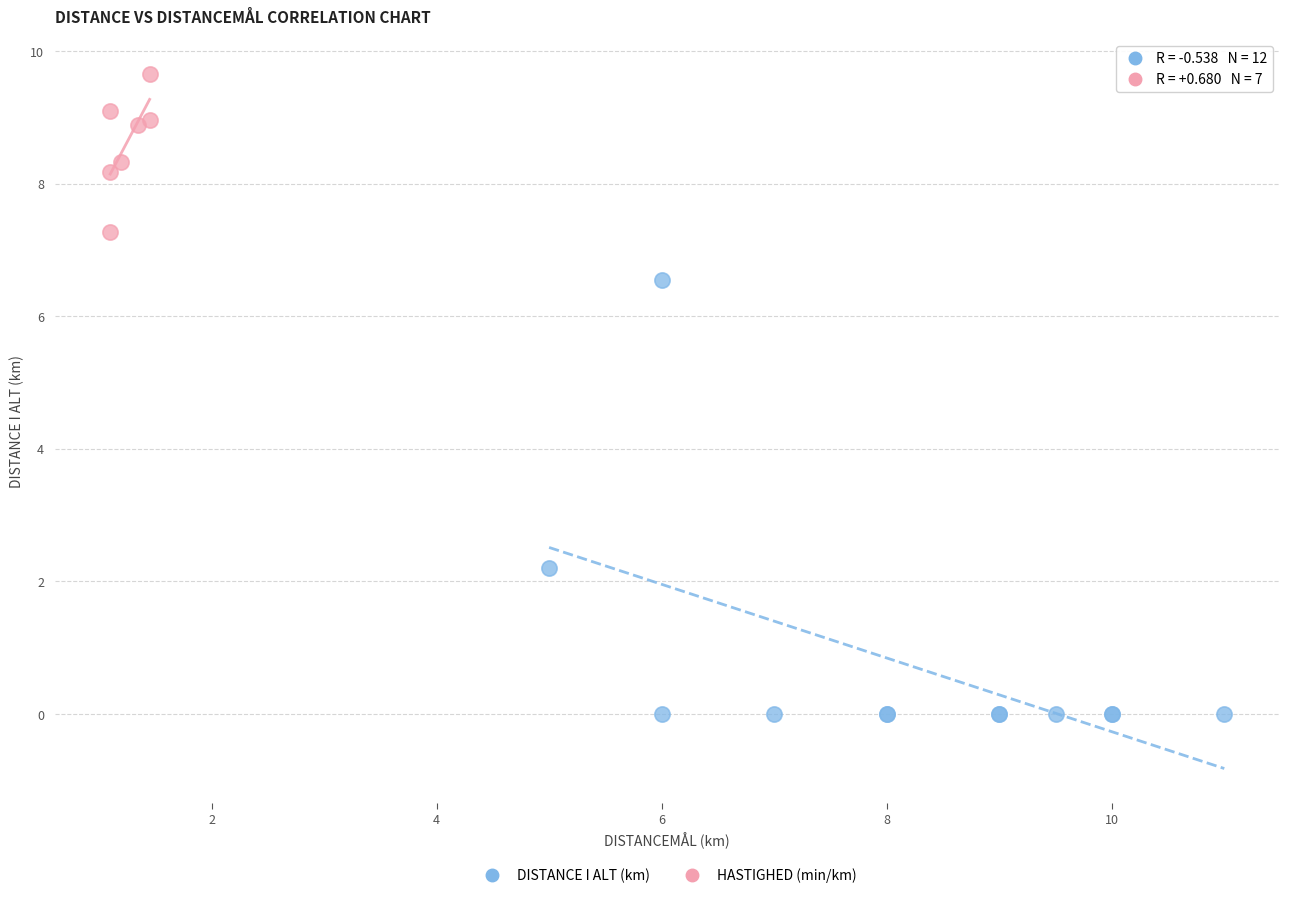

Which series contains the lowest Y value?

DISTANCE I ALT (km)